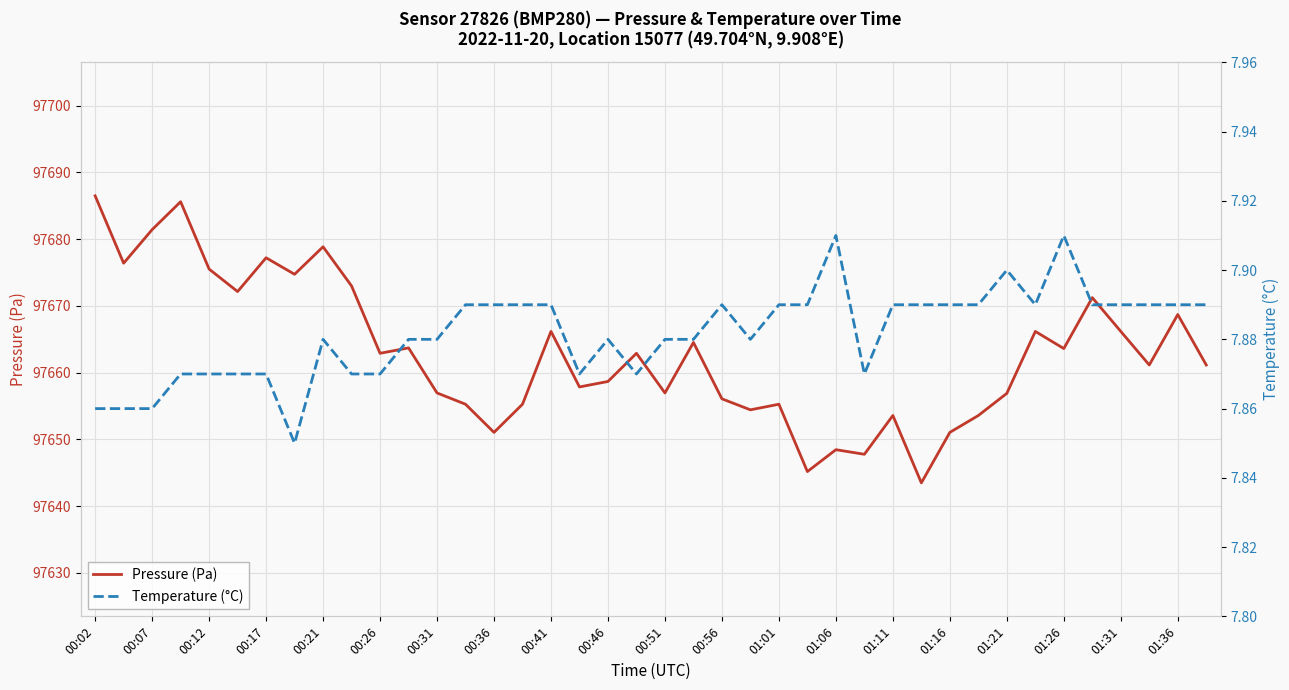

What are all the series names shown in the legend?

Pressure (Pa), Temperature (°C)